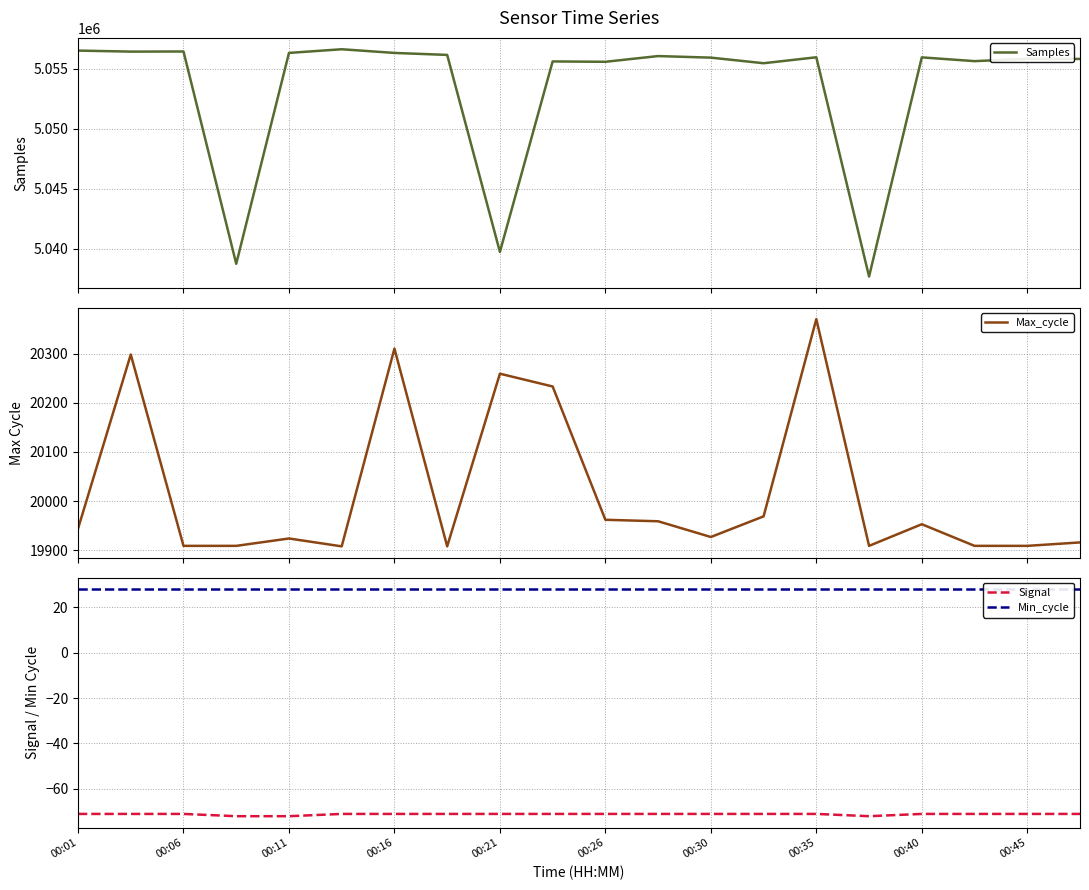

List the series in order of their peak value, highest first.

Samples, Max_cycle, Min_cycle, Signal